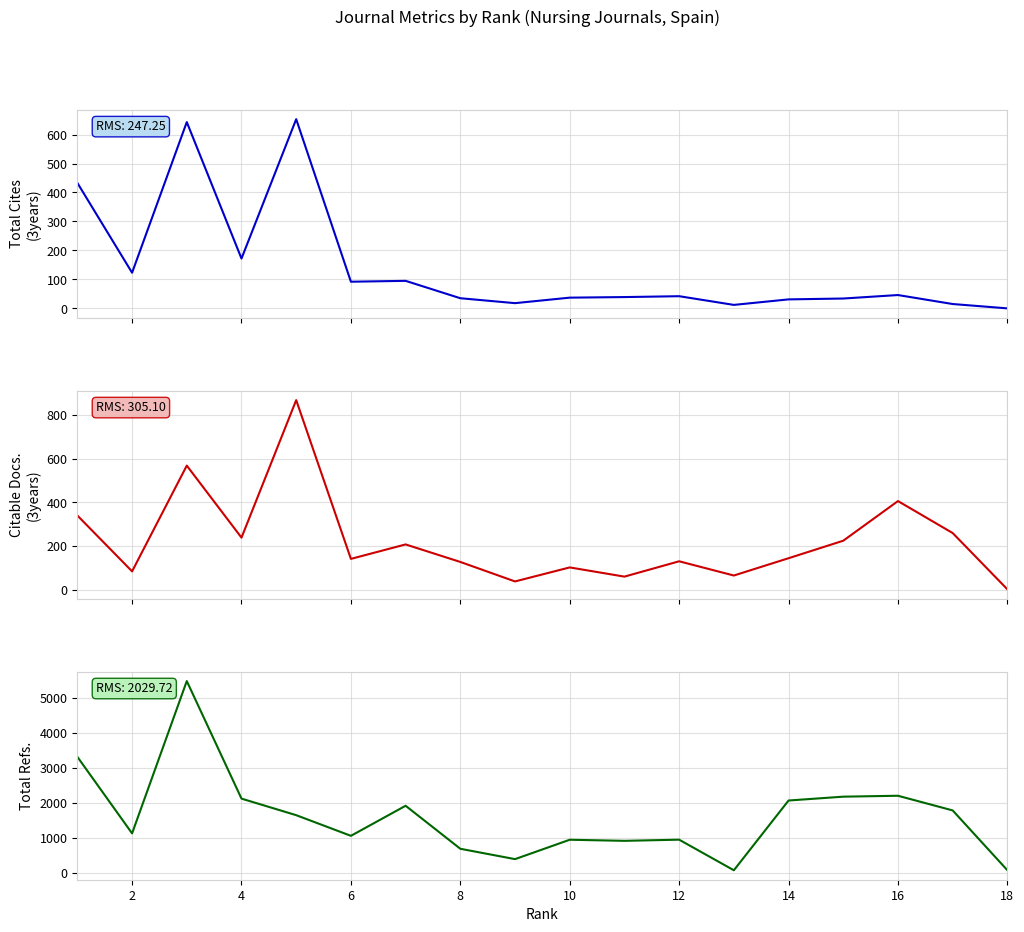

What are all the series names shown in the legend?

Total Cites (3years), Citable Docs. (3years), Total Refs.